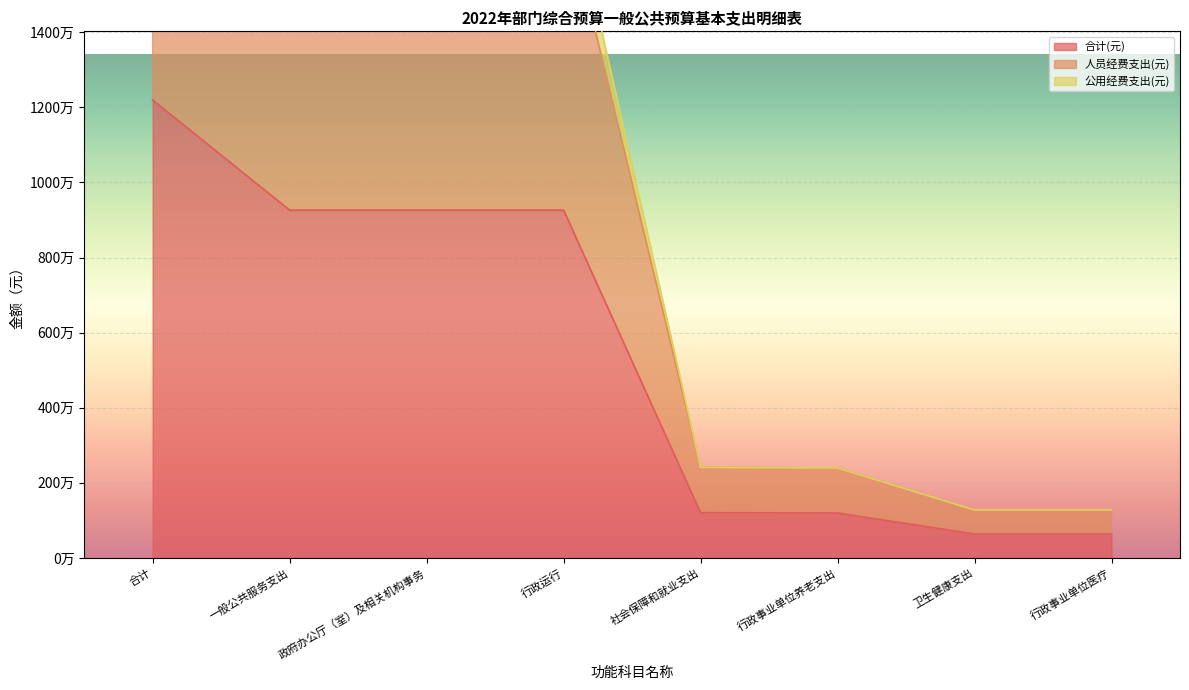

True or false: 公用经费支出(元) and 人员经费支出(元) cross at least once.

False